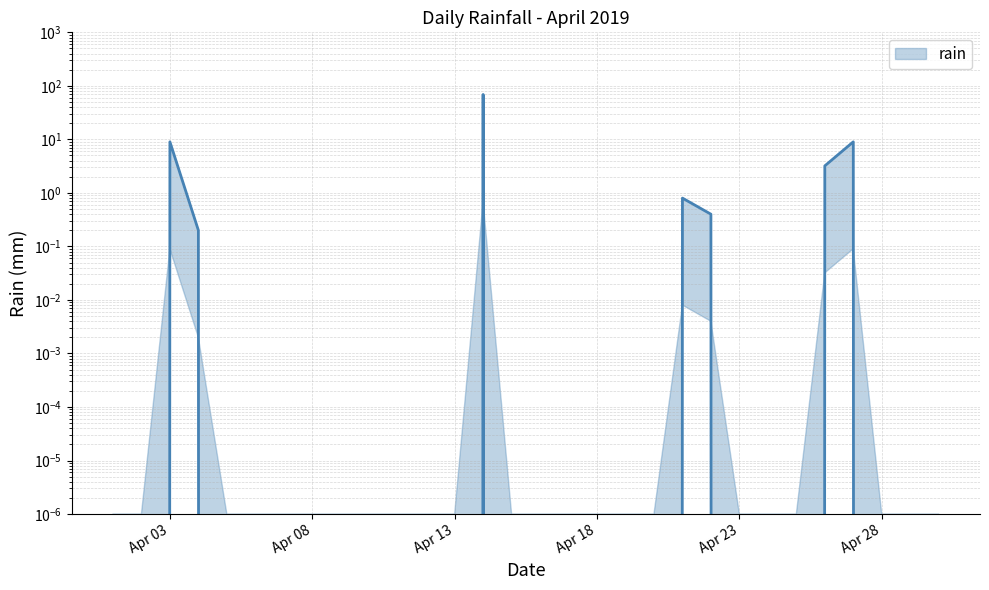

What is the change in value from 2019-04-04 to 2019-04-24?

-0.2